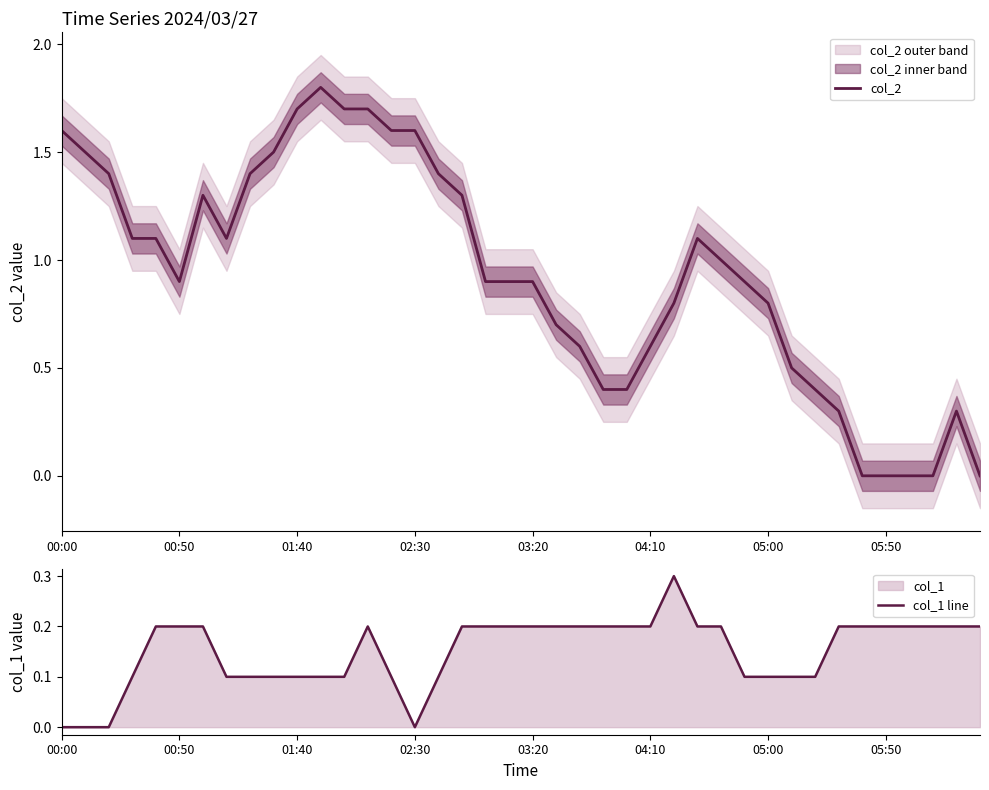

What is the maximum value for col_2?

1.8